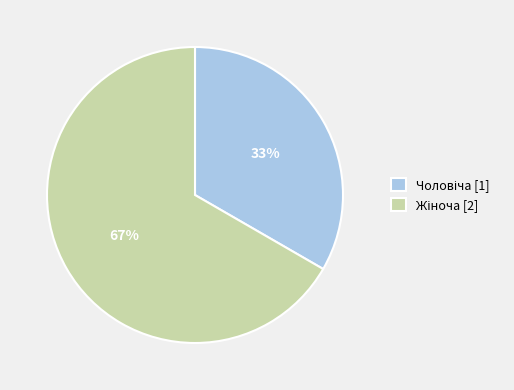

How many segments does this pie chart have?

2